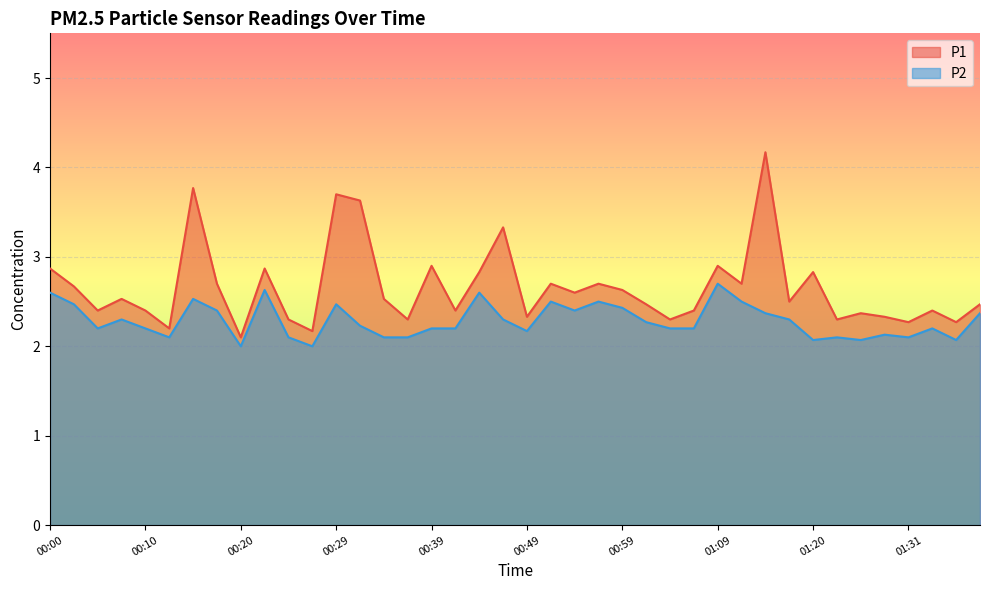

List the labels in order of P2 value, smallest first.

00:20, 00:27, 01:20, 01:25, 01:36, 00:12, 00:24, 00:34, 00:37, 01:22, 01:31, 01:28, 00:49, 00:05, 00:10, 00:39, 00:42, 01:04, 01:07, 01:33, 00:32, 01:02, 00:07, 00:47, 01:17, 01:14, 01:38, 00:17, 00:54, 00:59, 00:02, 00:29, 00:52, 00:57, 01:12, 00:15, 00:00, 00:44, 00:22, 01:09